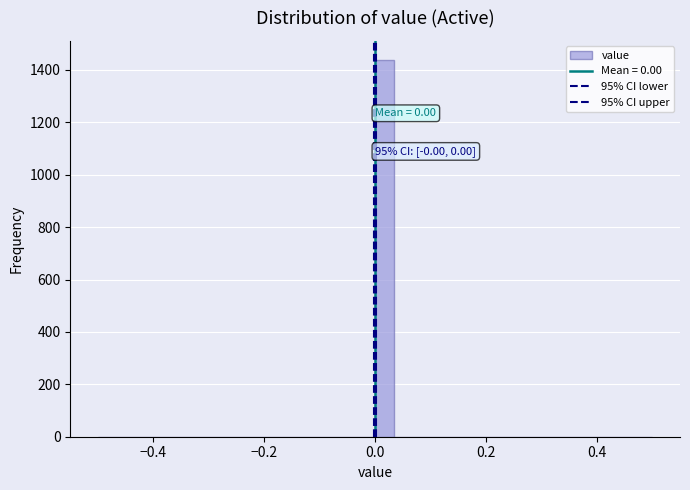

Around what value on the x-axis is the tallest bar? Give the approximate position of its centre, as read against the axis.

0.02